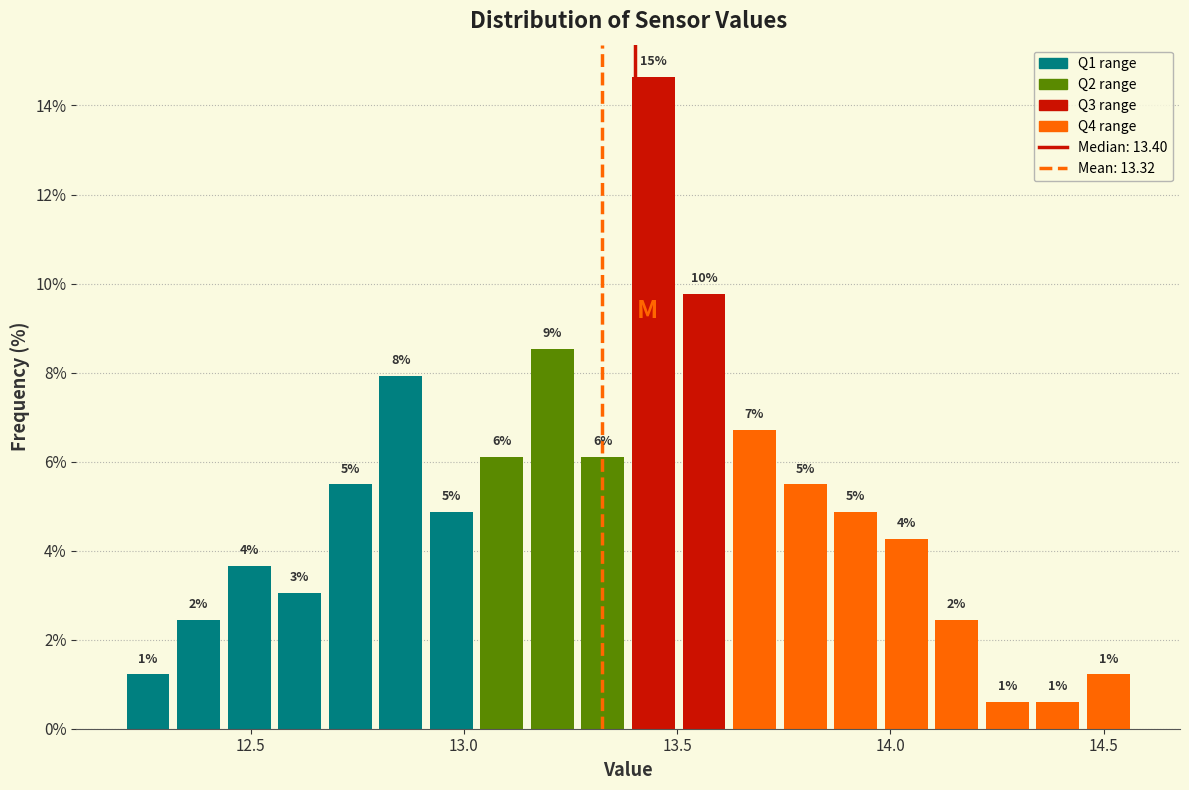

Around what value on the x-axis is the tallest bar? Give the approximate position of its centre, as read against the axis.

13.45